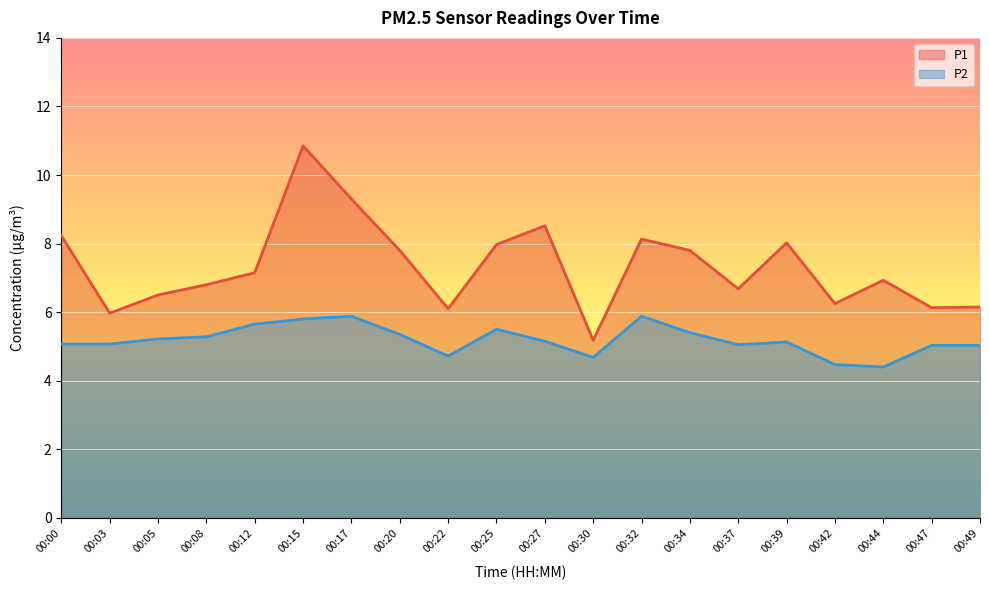

Where is P2 nearest to the value 5?

00:47